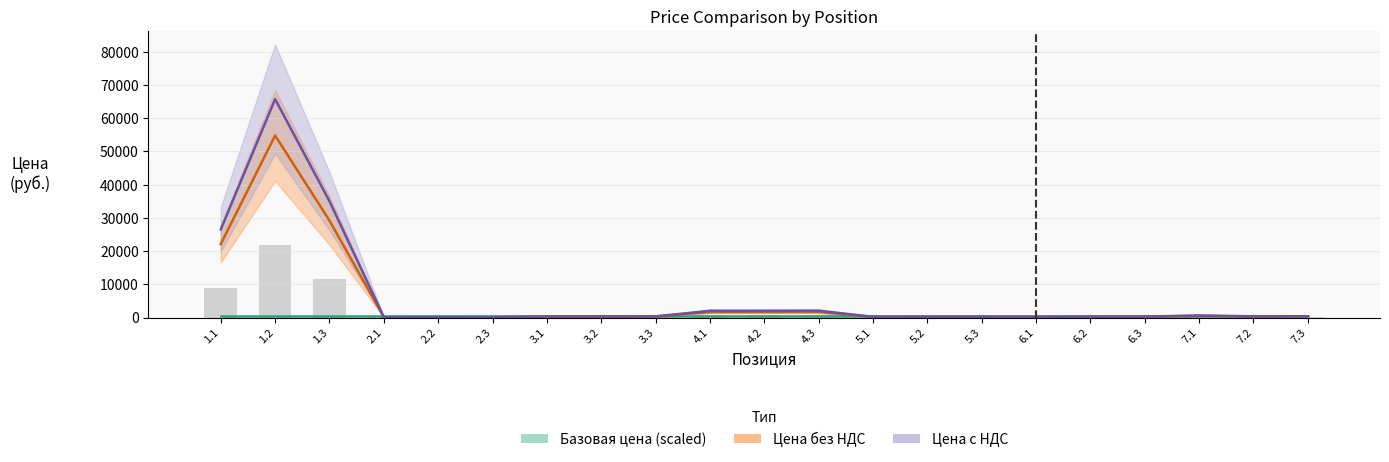

Which has a higher value, 4.1 or 1.3?

4.1